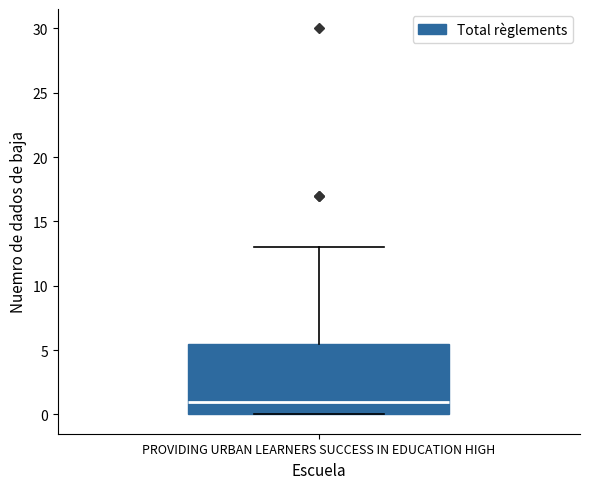

Read this box plot against the y-axis: the position of the median line, the range covered by the box, and the ends of both whiskers. The values are not printed on the chart, so give them approximately, as read against the axis.

median 1.0, box 0.0 to 5.5, whiskers 0.0 to 13.0